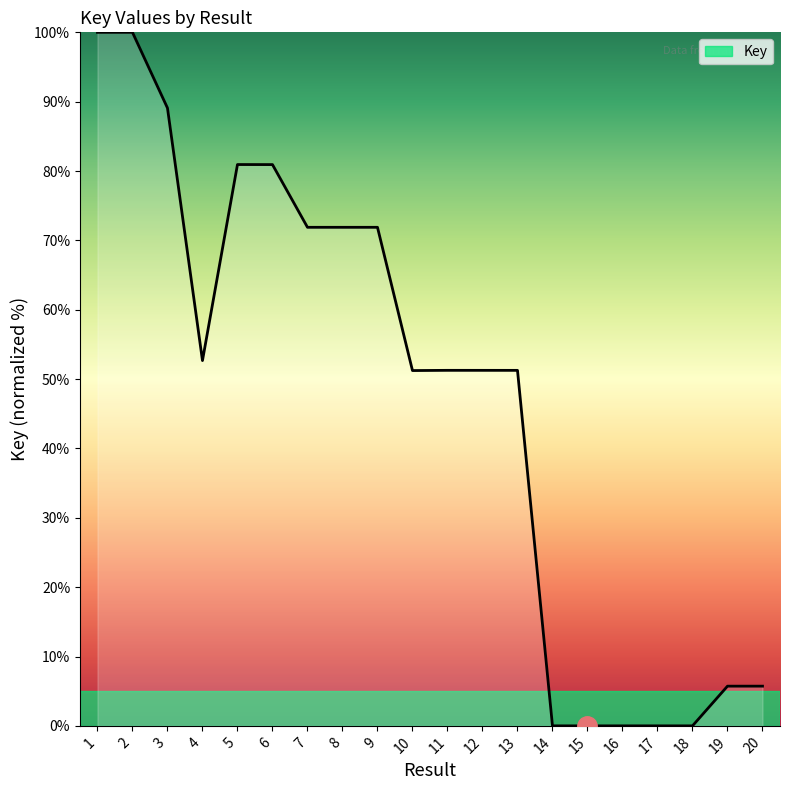

Which has a higher value, 16 or 7?

7